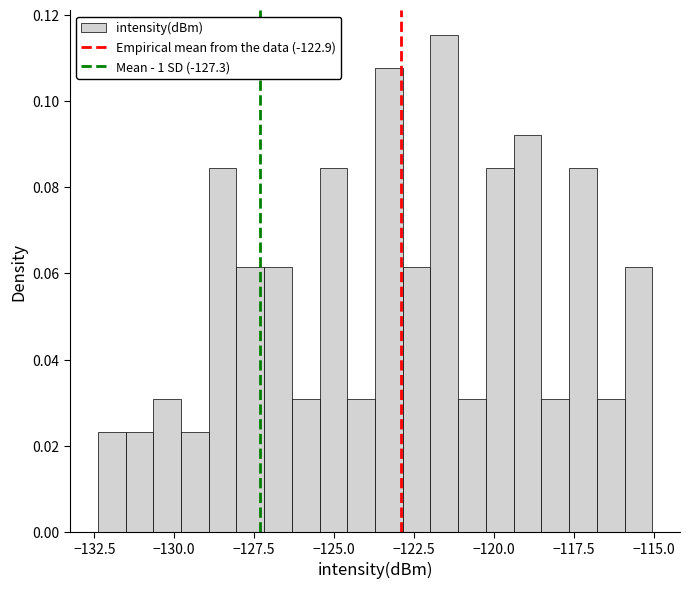

Read against the x-axis, roughly where is the centre of the tallest bar?

-121.5